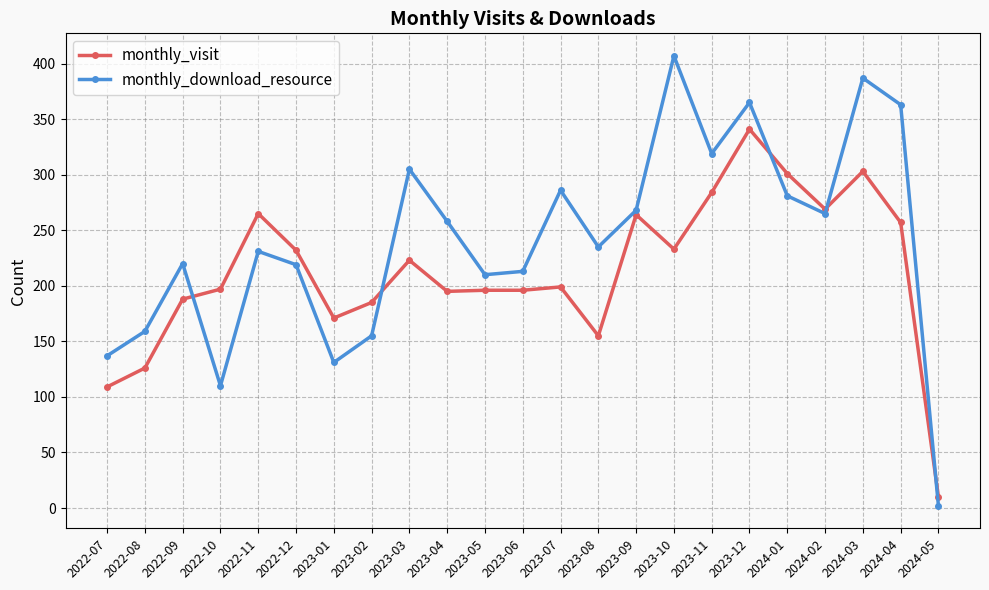

Where do monthly_download_resource and monthly_visit first cross each other?

2022-09 and 2022-10